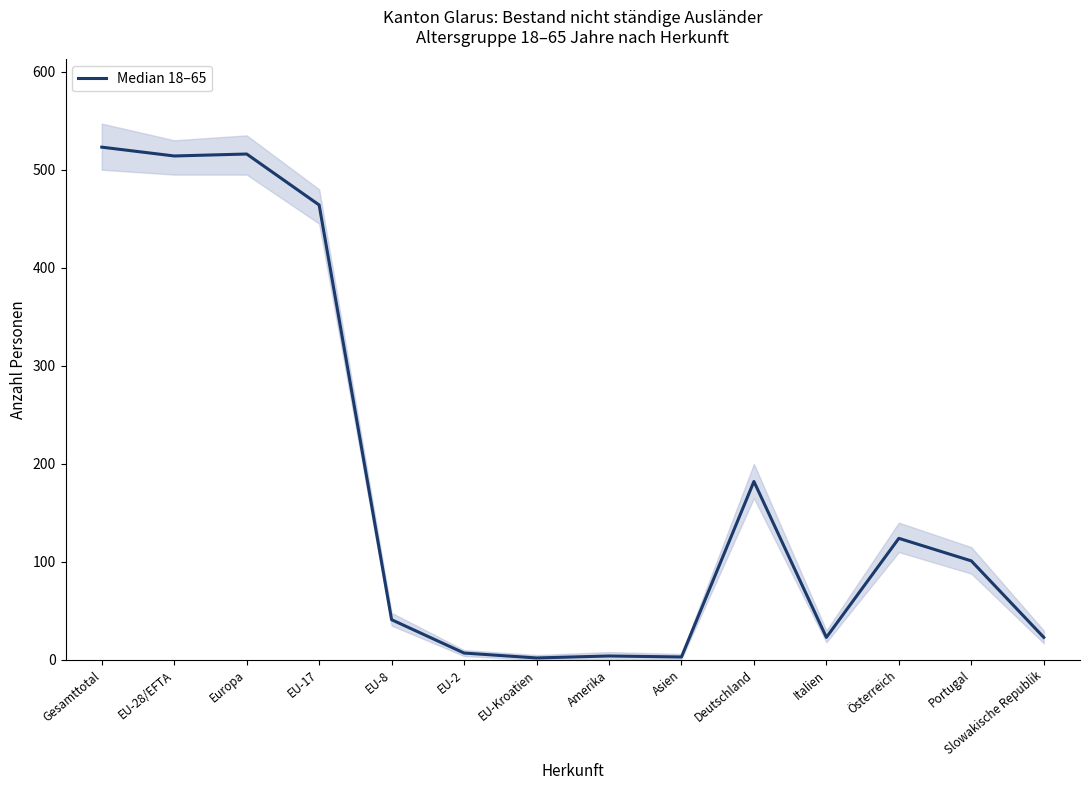

Rank the categories by value from highest to lowest.

Gesamttotal, Europa, EU-28/EFTA, EU-17, Deutschland, Österreich, Portugal, EU-8, Italien, Slowakische Republik, EU-2, Amerika, Asien, EU-Kroatien